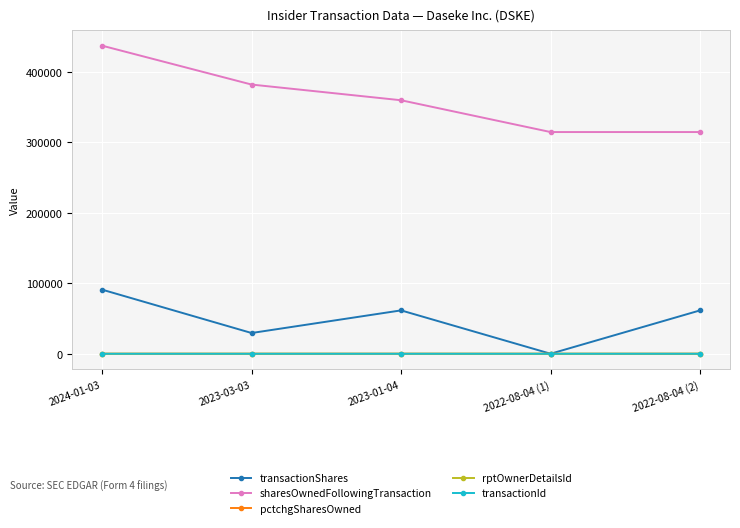

True or false: sharesOwnedFollowingTransaction and transactionShares cross at least once.

False